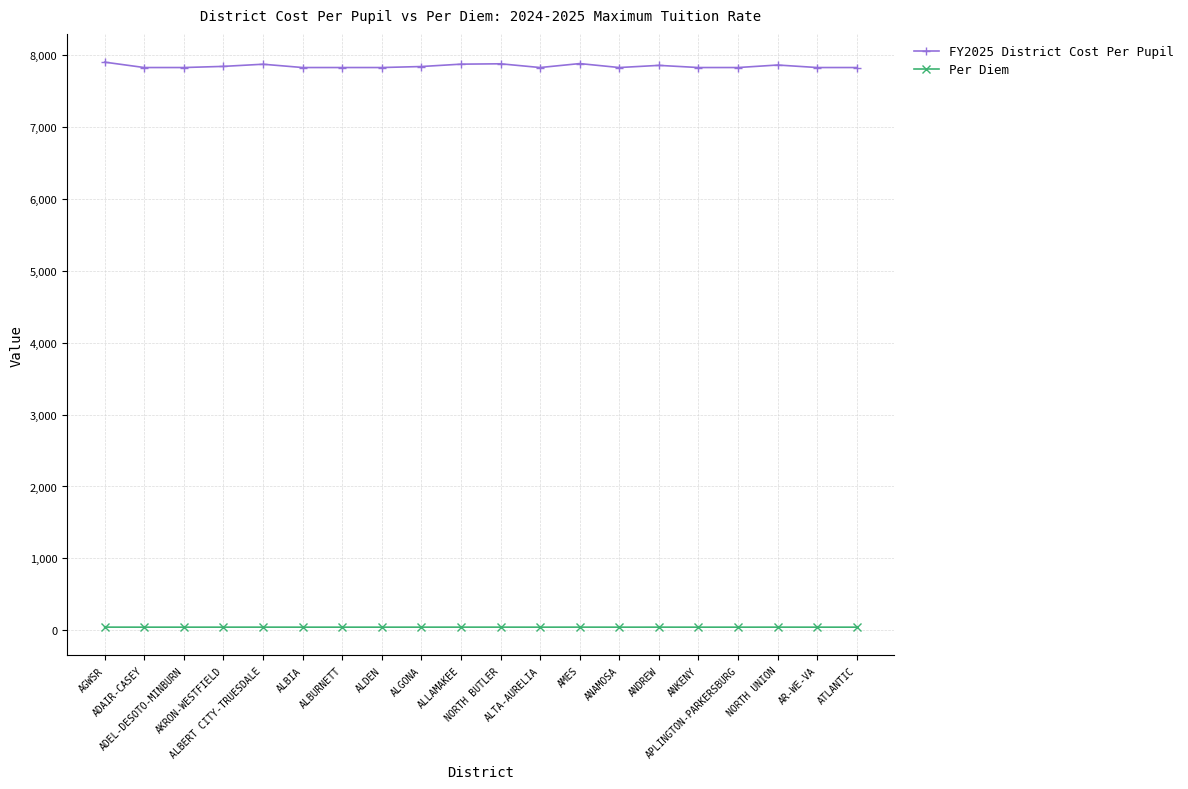

Which series has the largest range (max minus min)?

FY2025 District Cost Per Pupil